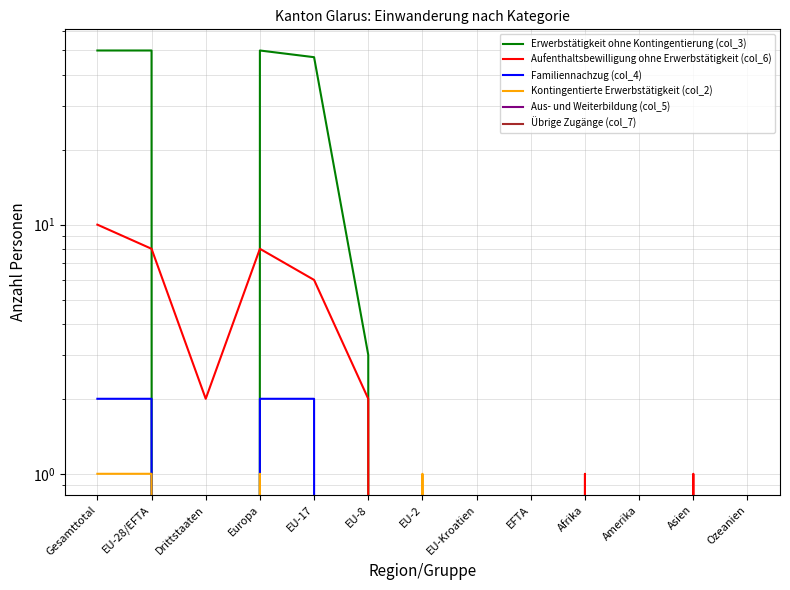

At EU-Kroatien, list the series in order from smallest to largest.

Erwerbstätigkeit ohne Kontingentierung (col_3), Aufenthaltsbewilligung ohne Erwerbstätigkeit (col_6), Familiennachzug (col_4), Kontingentierte Erwerbstätigkeit (col_2), Aus- und Weiterbildung (col_5), Übrige Zugänge (col_7)